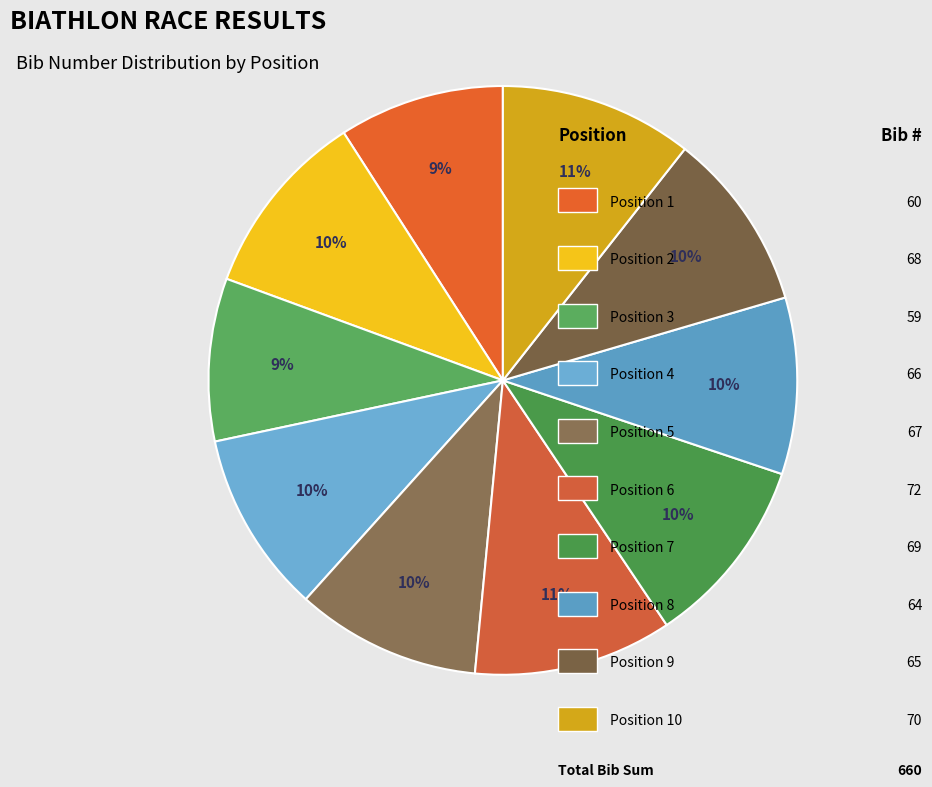

How many slices are in this pie chart?

10